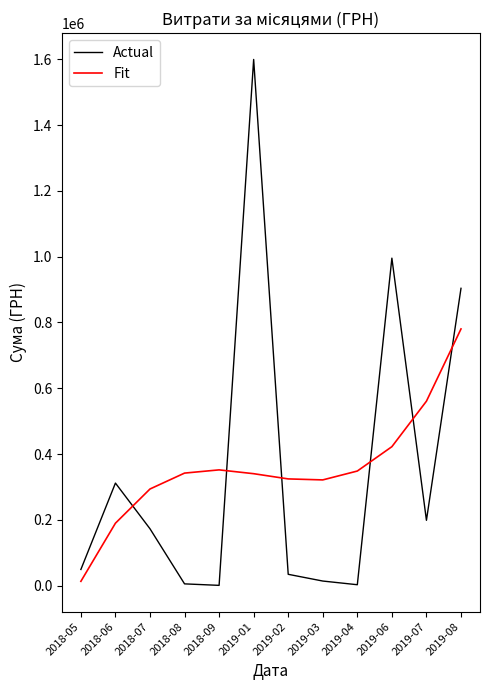

What position from the right is 2019-08?

1